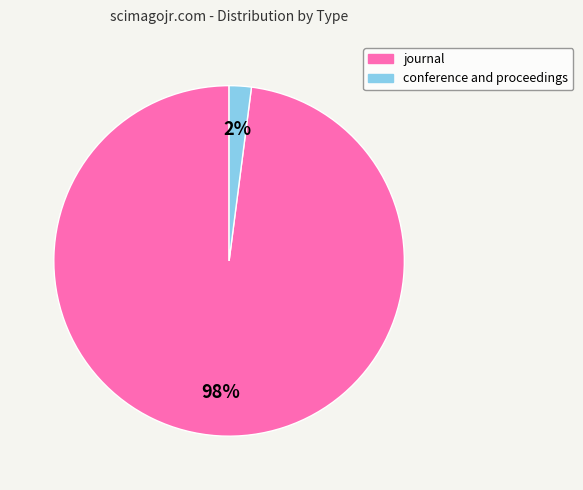

Combined, do journal and conference and proceedings account for over 50%?

Yes